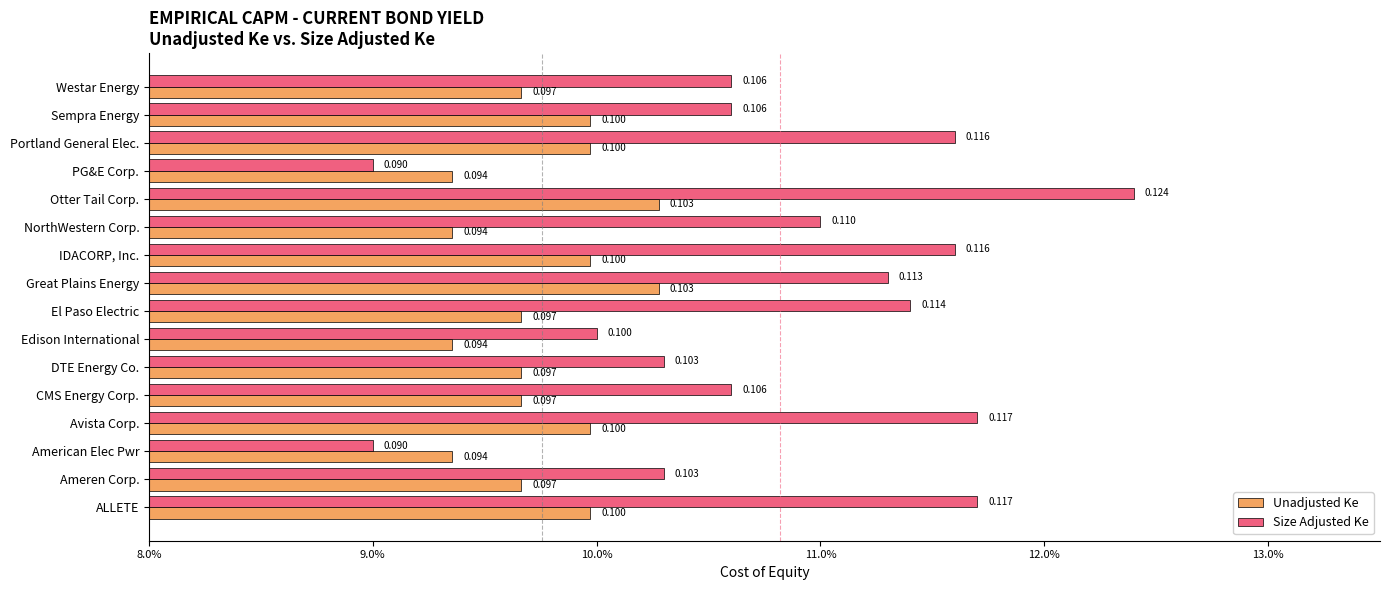

What are all the series names shown in the legend?

Unadjusted Ke, Size Adjusted Ke